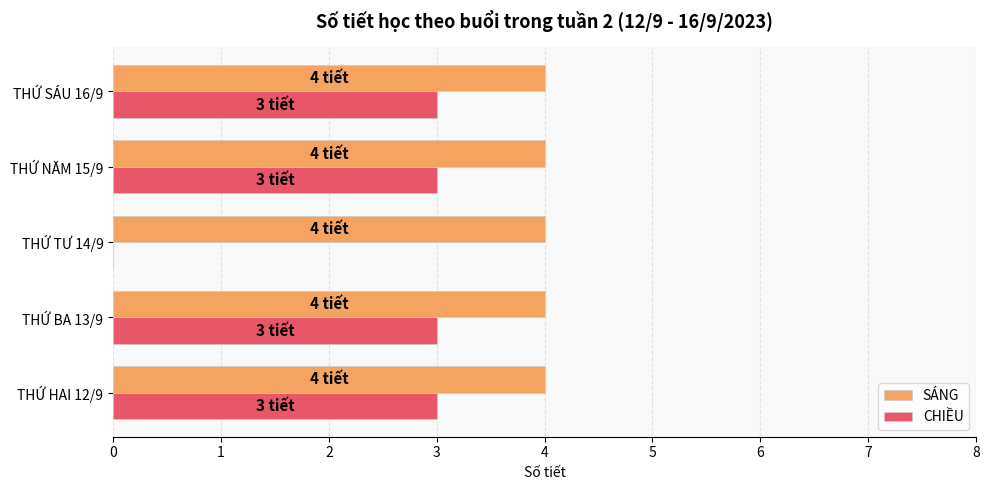

What is the total value across all series at THỨ BA 13/9?

7